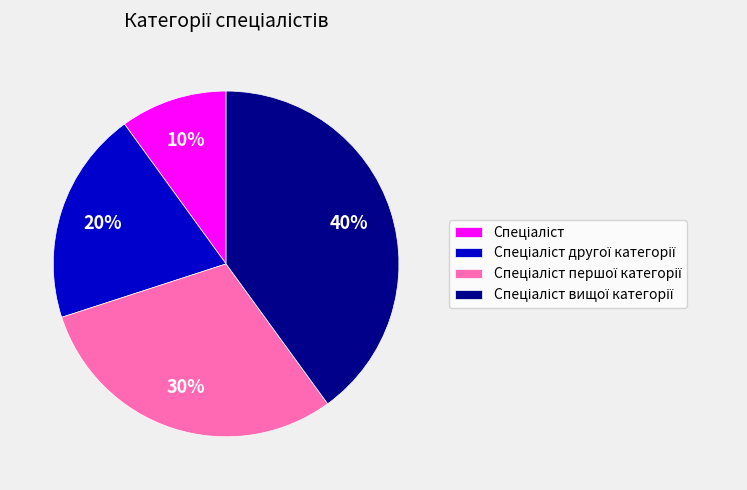

To the nearest percent, what is the average slice percentage?

25%